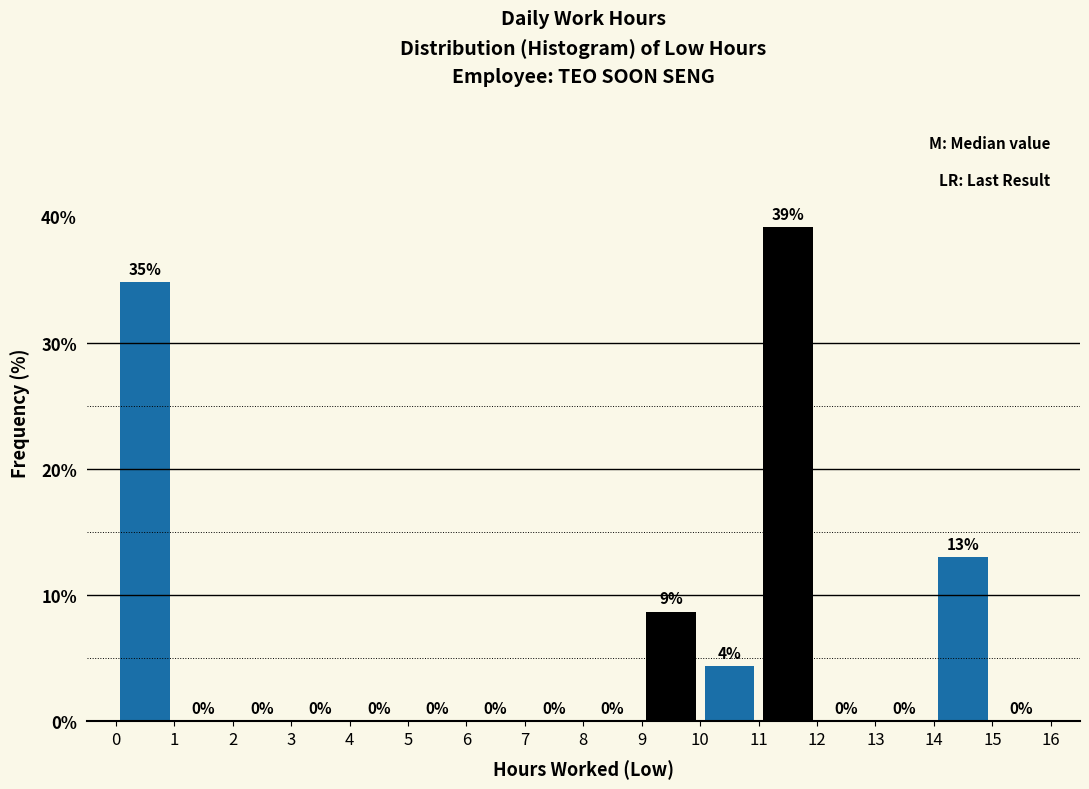

Over which range of the x-axis is the bar tallest?

11 to 12